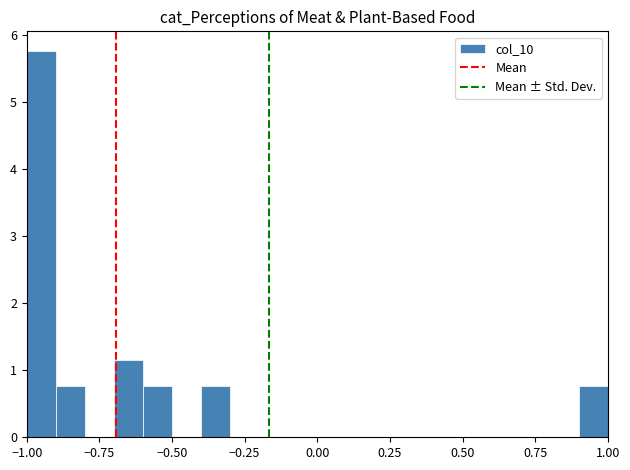

Read against the x-axis, roughly where is the centre of the tallest bar?

-0.95